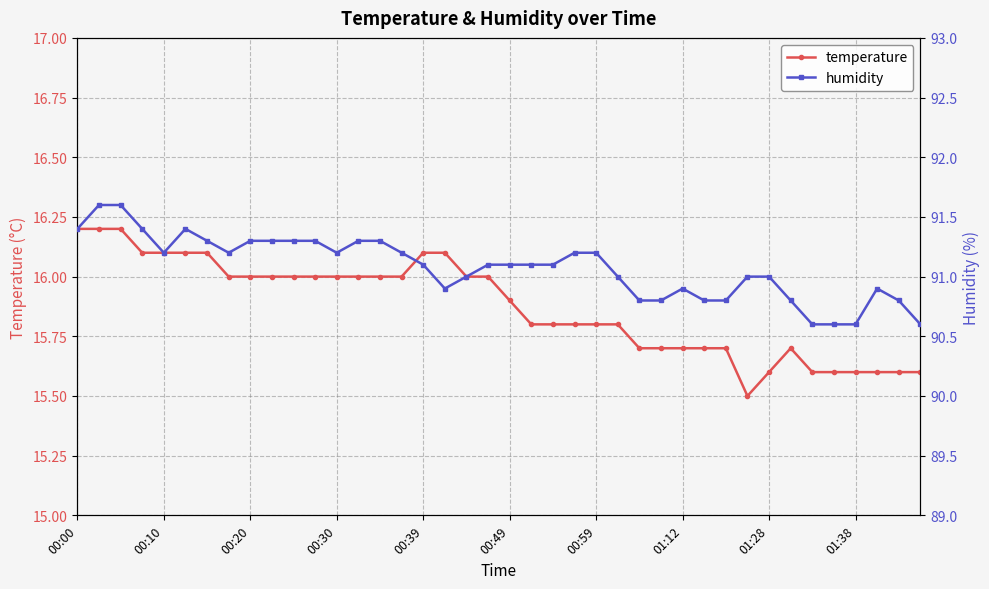

What is the lowest value of the temperature series?

15.5